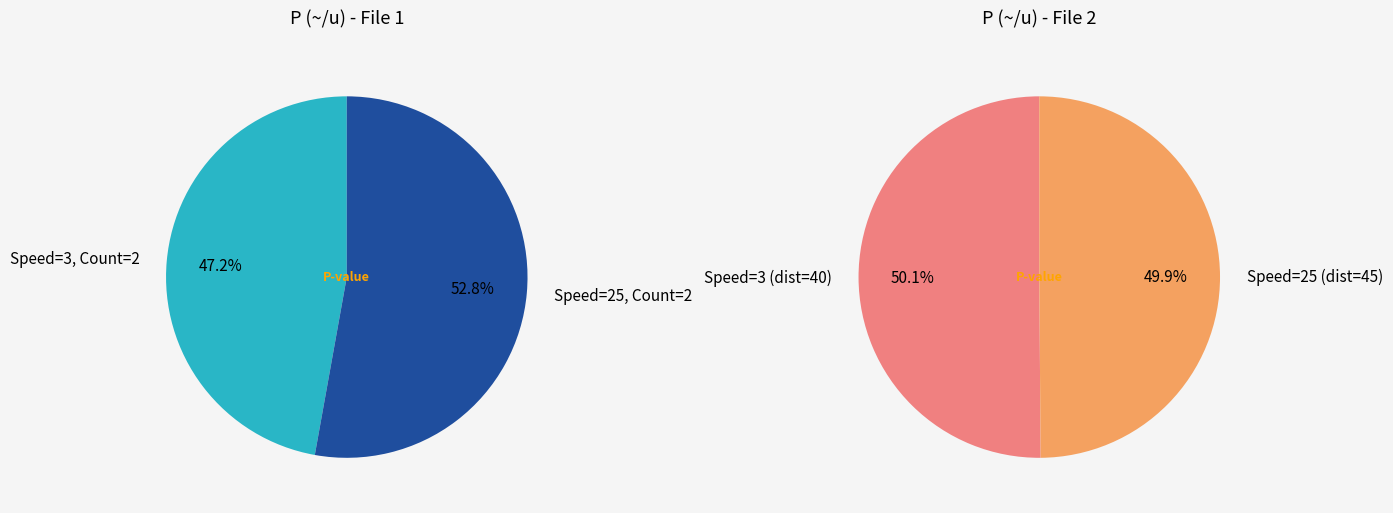

To the nearest percent, what percentage of the pie is 3?

47%